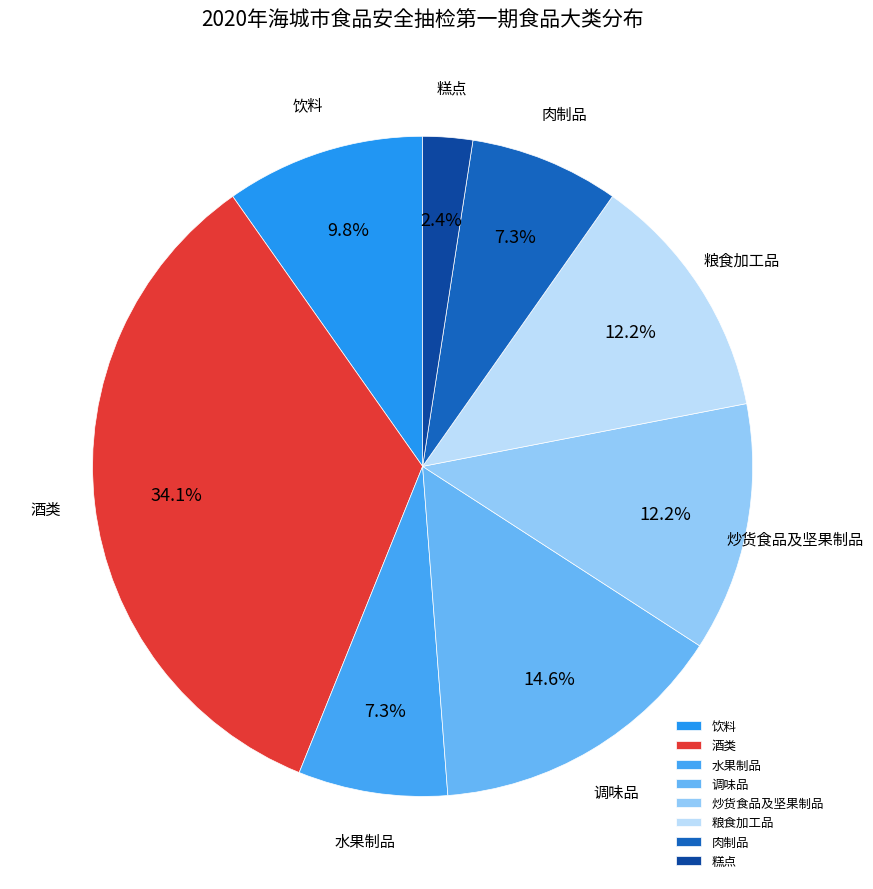

The 粮食加工品 slice represents 2% of the pie. True or false?

False